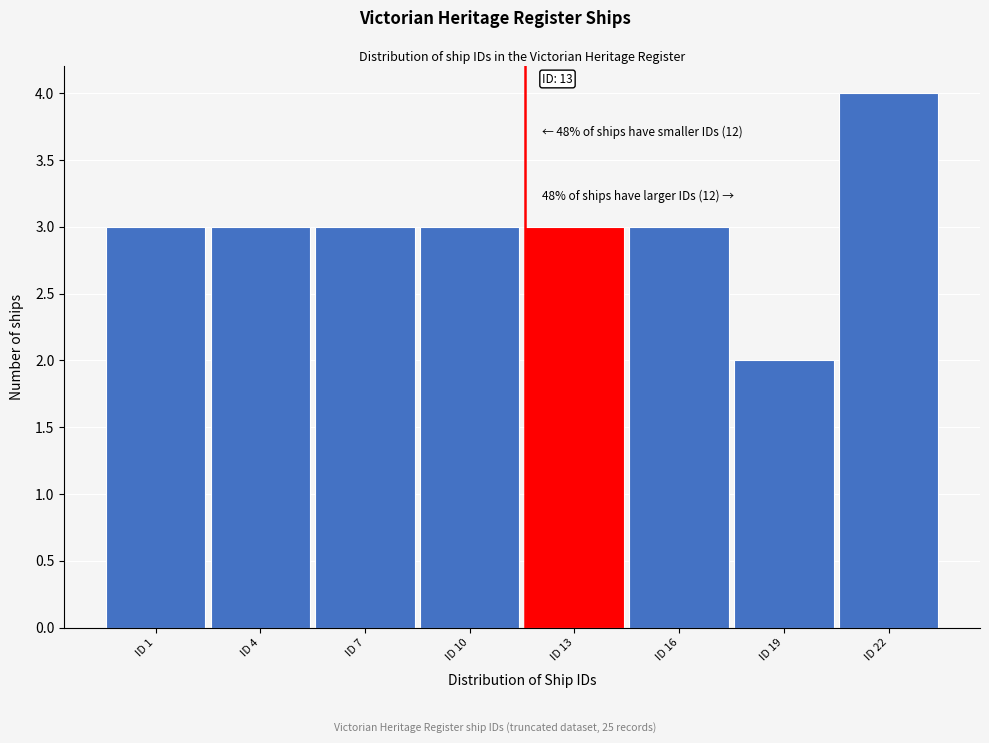

Reading left to right, list all the values displayed in this chart.

ID 1=3	ID 4=3	ID 7=3	ID 10=3	ID 13=3	ID 16=3	ID 19=2	ID 22=4